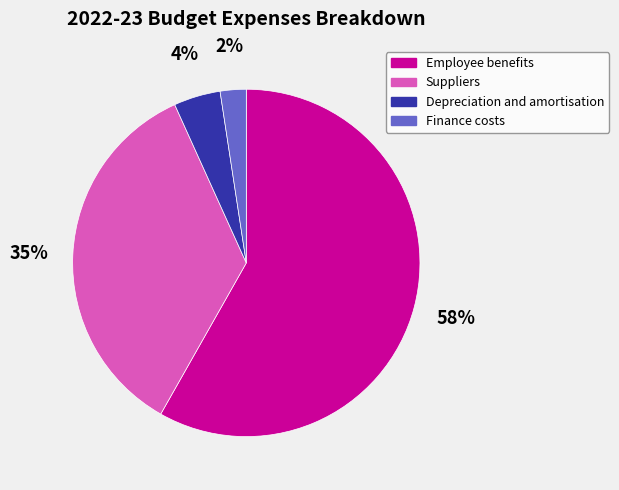

How many segments does this pie chart have?

4